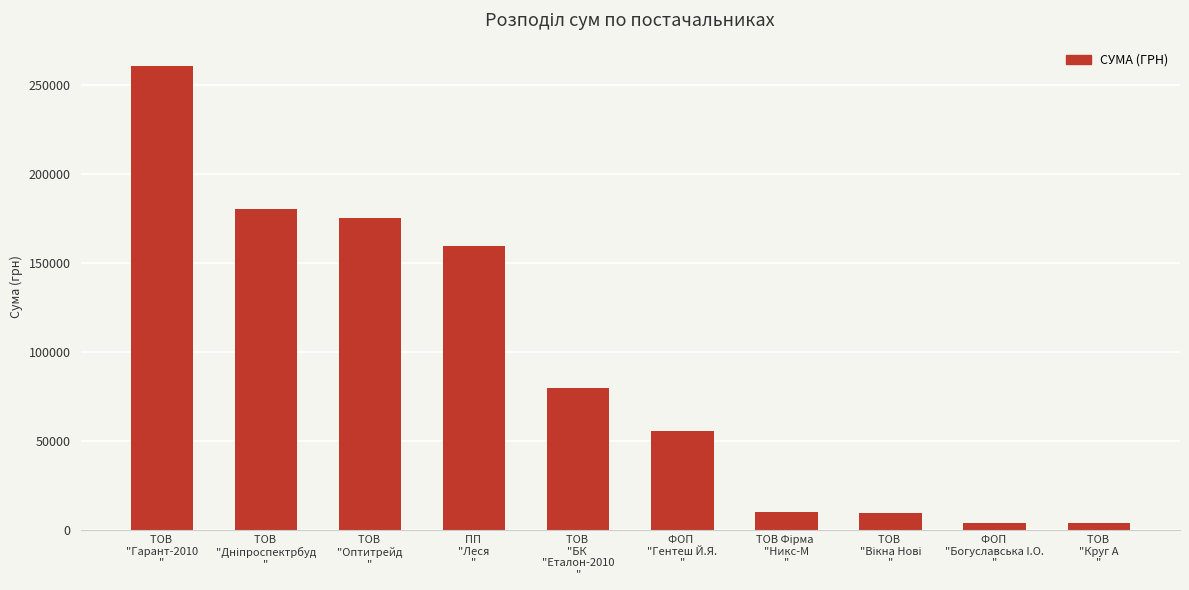

What is the maximum value shown in the chart?

260560.7